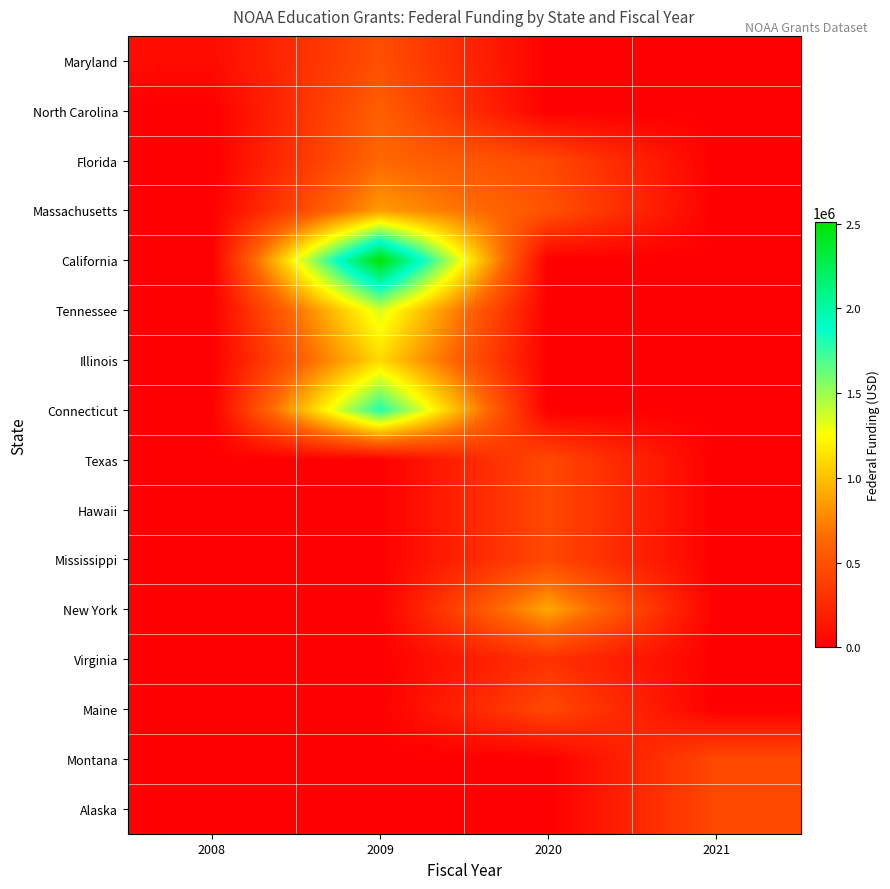

List the series in order of their peak value, lowest first.

Virginia, Mississippi, Maine, Alaska, Montana, Hawaii, Texas, Maryland, North Carolina, Florida, Massachusetts, New York, Illinois, Tennessee, Connecticut, California